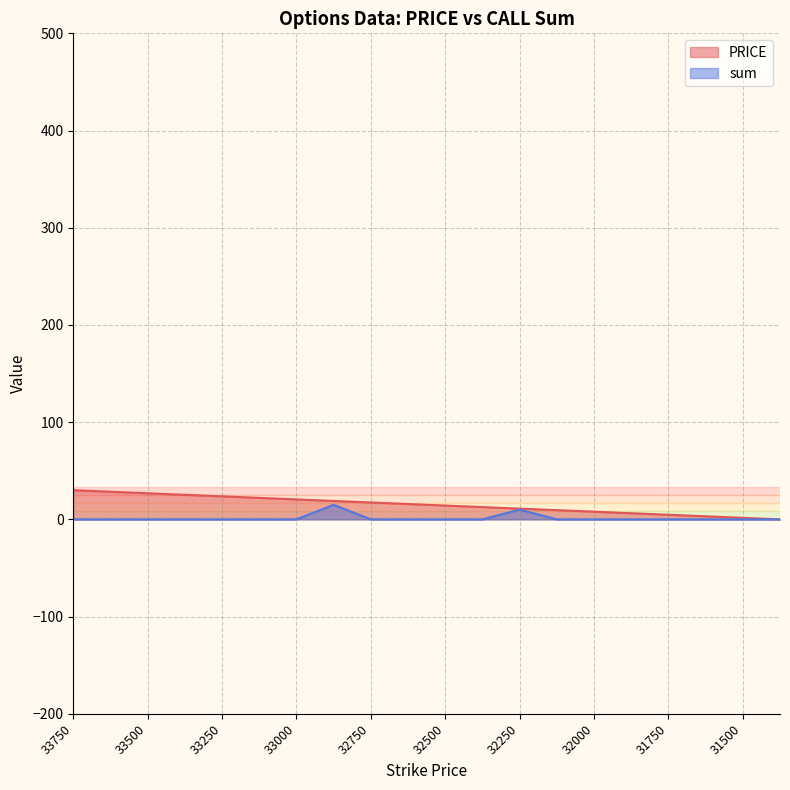

Is it true that PRICE equals 38.7 at 33125?

False